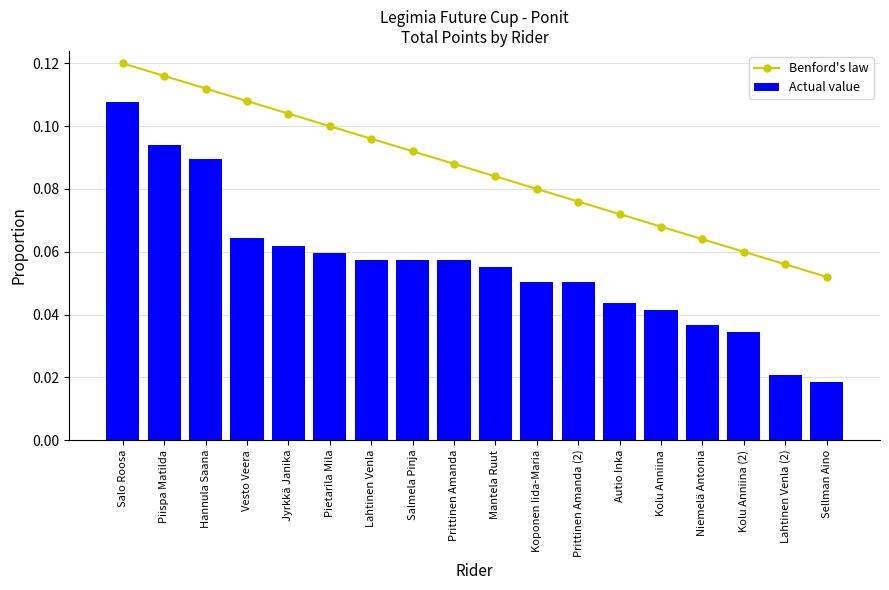

What is the average value of the Benford's law series?

0.1